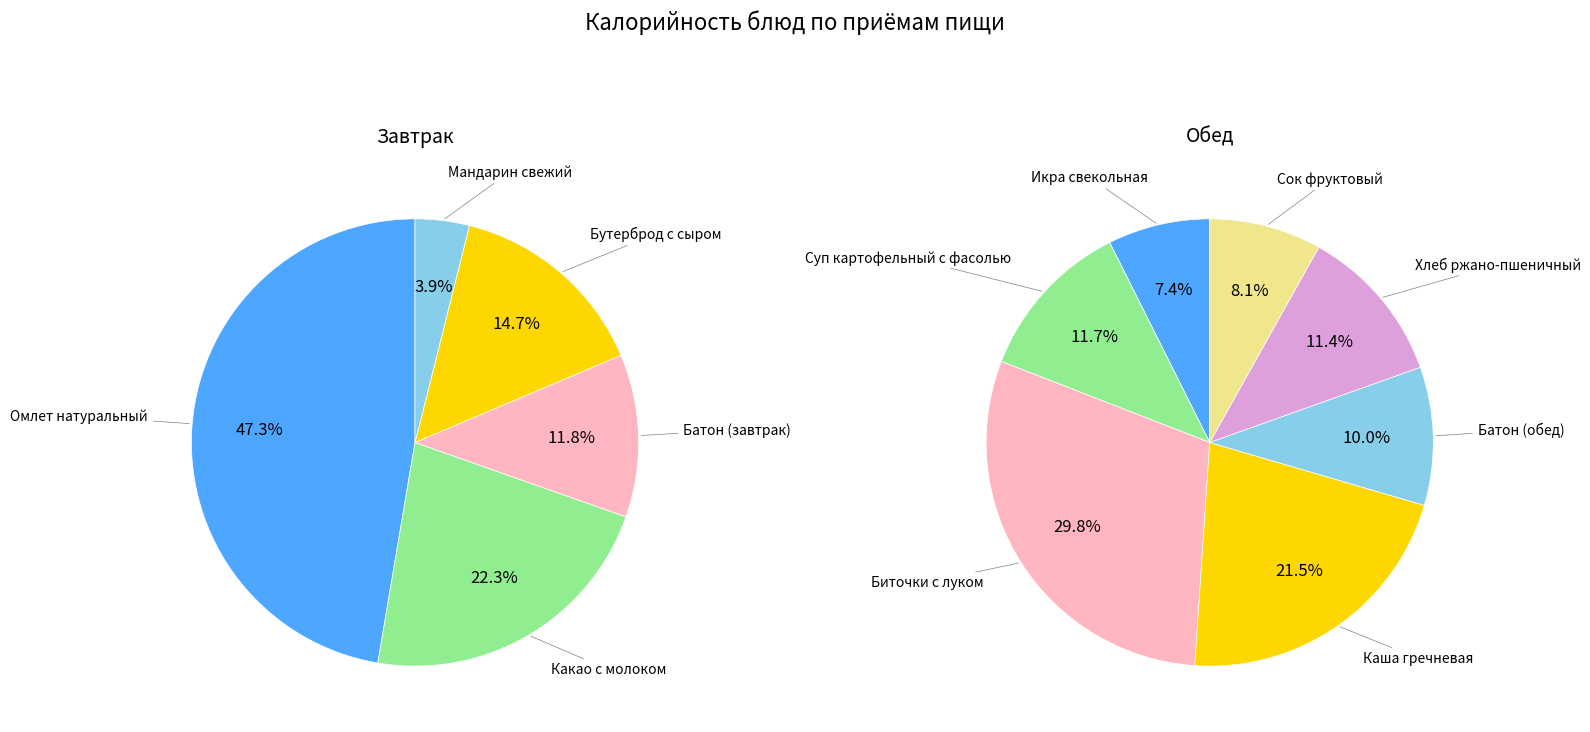

Count the number of slices in the pie.

12